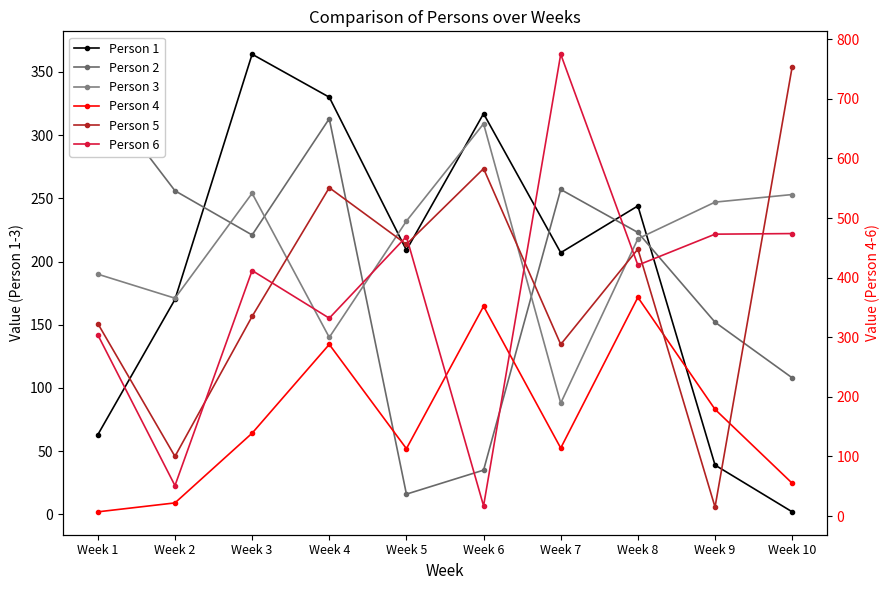

What are all the series names shown in the legend?

Person 1, Person 2, Person 3, Person 4, Person 5, Person 6